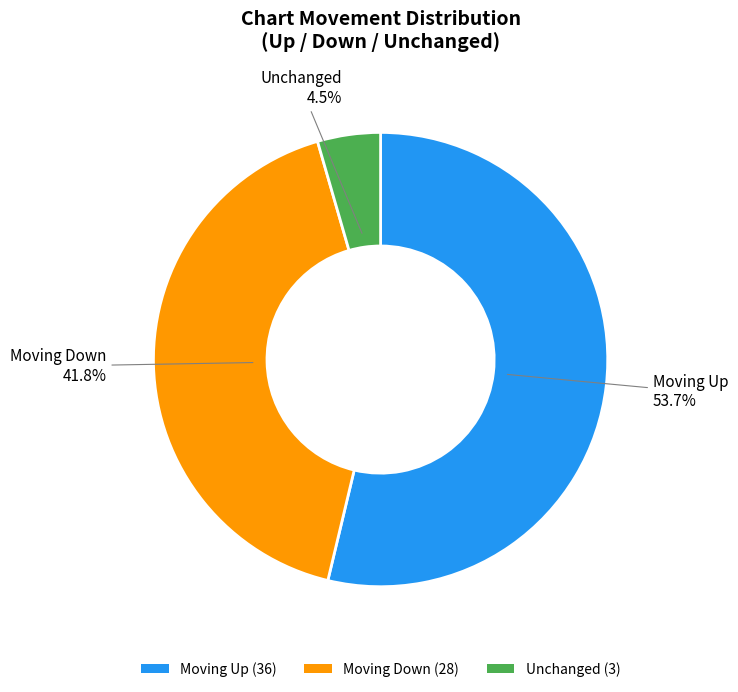

What is the total percentage of Moving Up (36) and Unchanged (3)?

58.2%